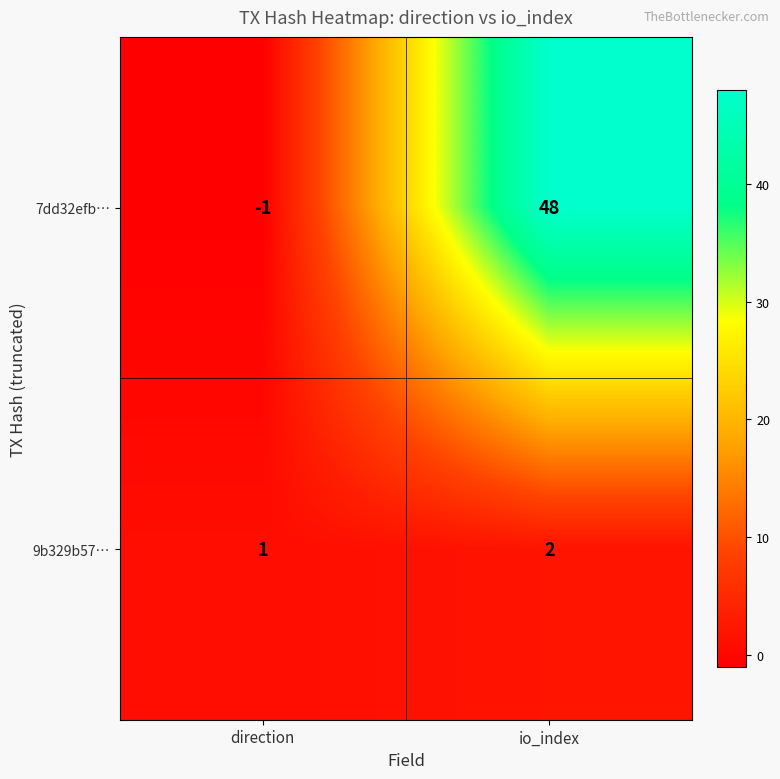

Which series has the widest spread of values?

7dd32efb…